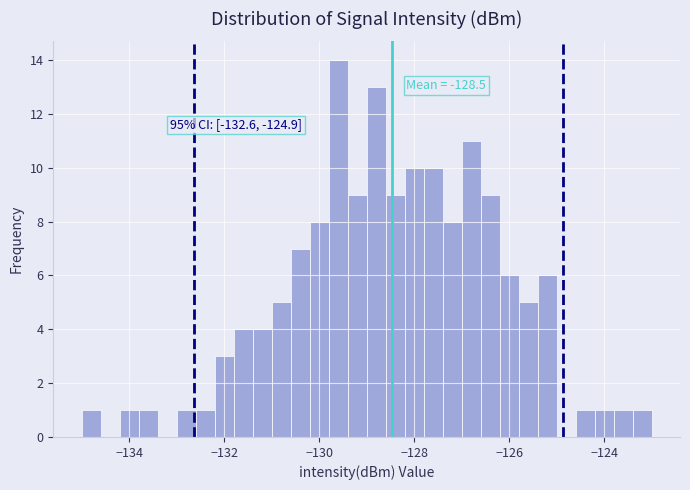

Read against the x-axis, roughly where is the centre of the tallest bar?

-129.6